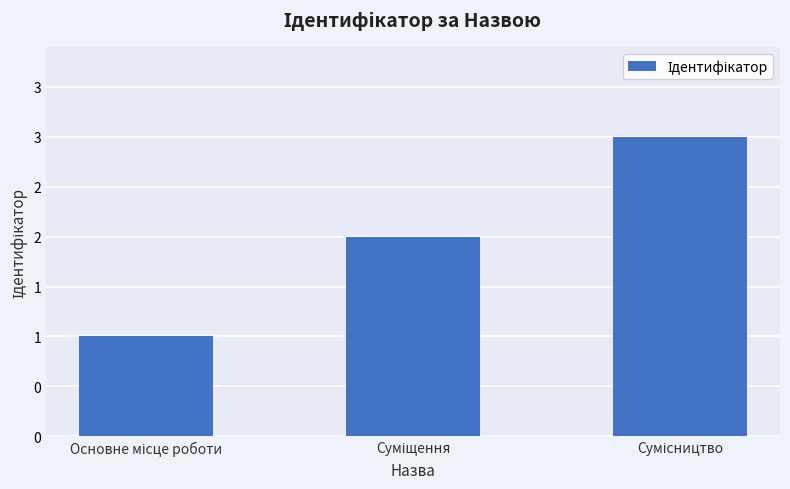

Reading left to right, list all the values displayed in this chart.

1	2	3